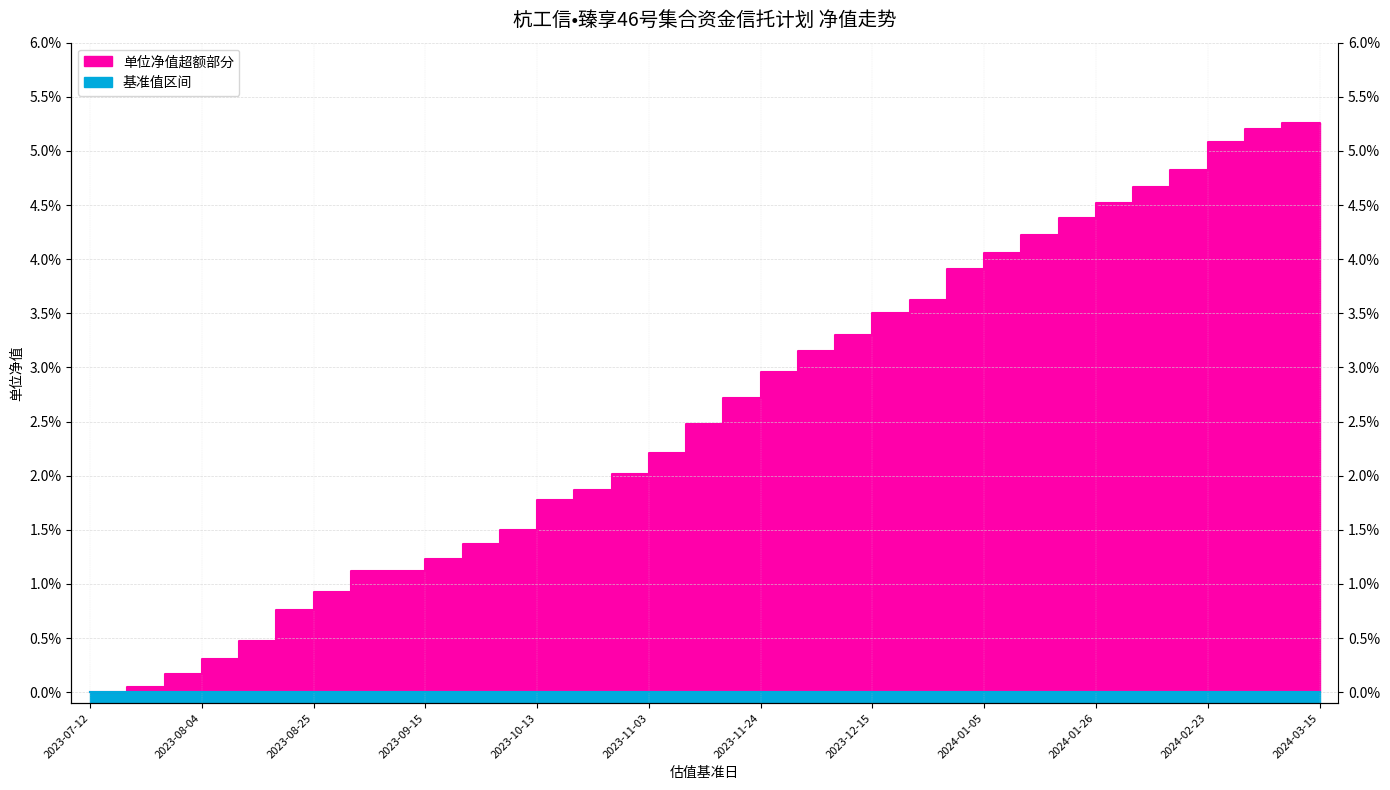

Rank the categories by value from lowest to highest.

2023-07-12, 2023-07-21, 2023-07-28, 2023-08-04, 2023-08-11, 2023-08-18, 2023-08-25, 2023-09-01, 2023-09-08, 2023-09-15, 2023-09-22, 2023-09-28, 2023-10-13, 2023-10-20, 2023-10-27, 2023-11-03, 2023-11-10, 2023-11-17, 2023-11-24, 2023-12-01, 2023-12-08, 2023-12-15, 2023-12-22, 2023-12-29, 2024-01-05, 2024-01-12, 2024-01-19, 2024-01-26, 2024-02-02, 2024-02-08, 2024-02-23, 2024-03-01, 2024-03-15, 2024-03-08